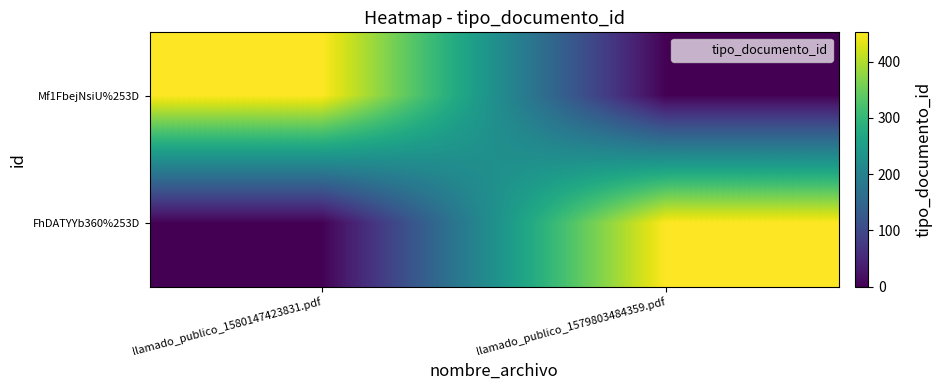

At how many categories does at least one series exceed 260?

2